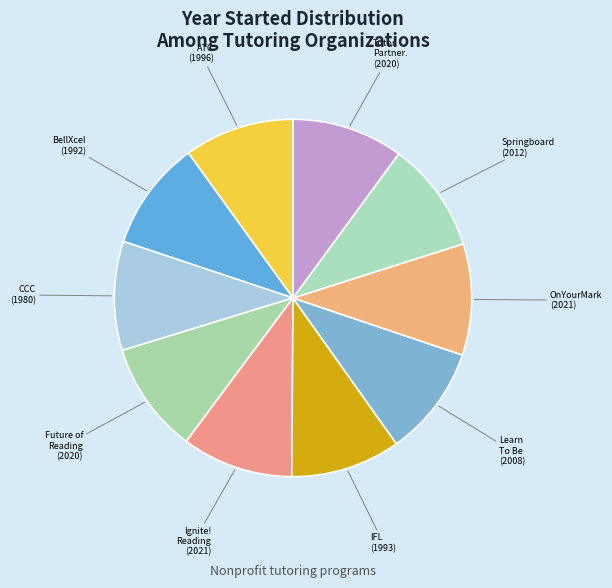

How many segments does this pie chart have?

10